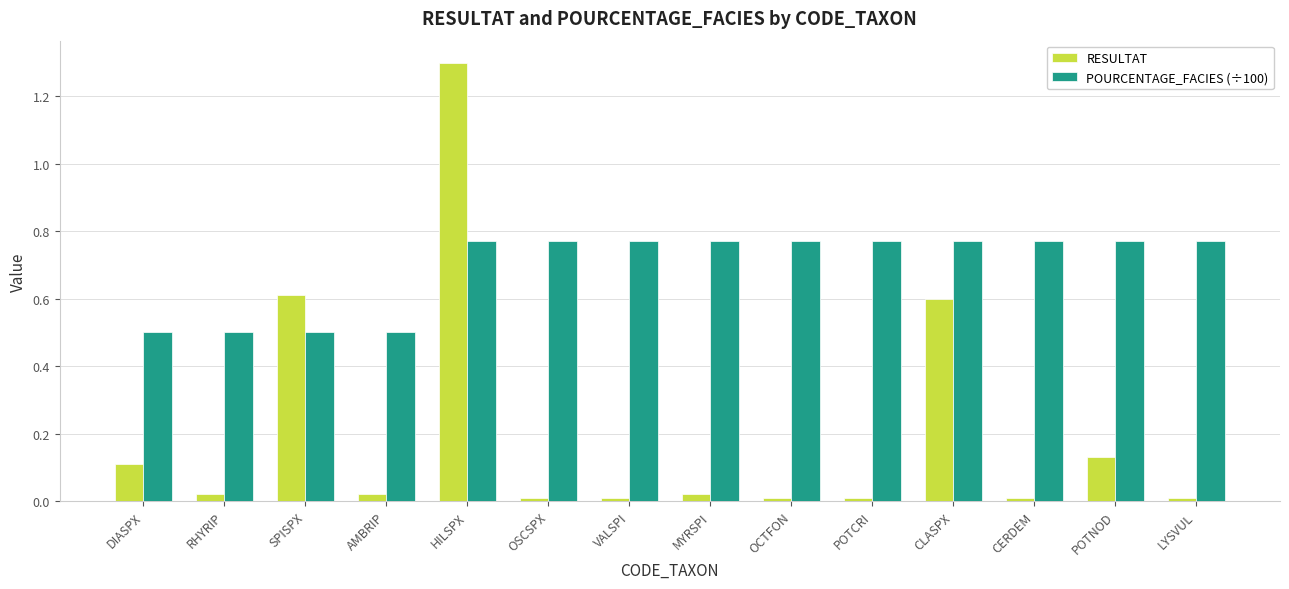

At which label does RESULTAT reach its peak?

HILSPX